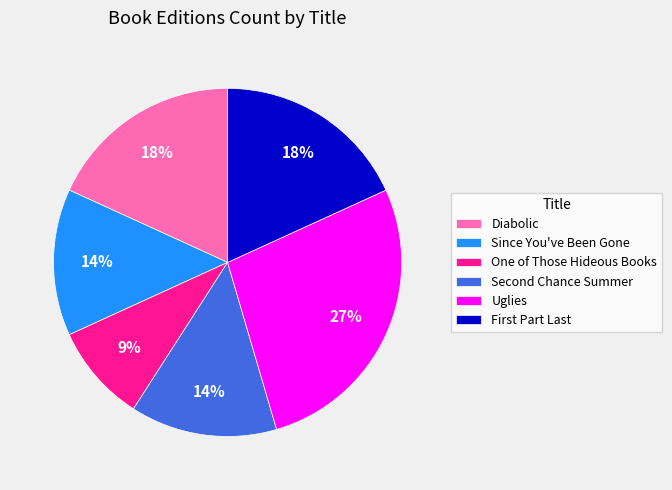

How many segments does this pie chart have?

6